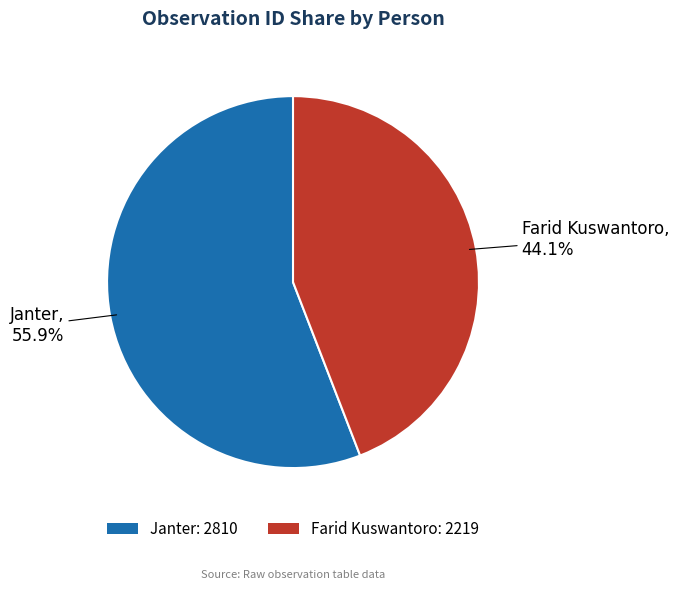

True or false: Farid Kuswantoro accounts for 51% of the total.

False